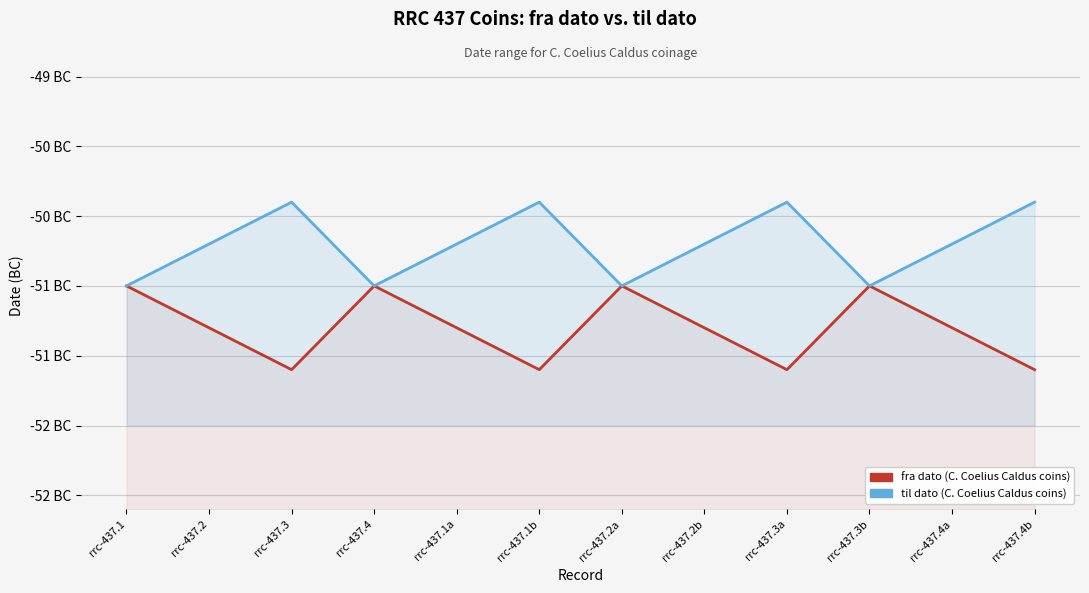

Rank the series at rrc-437.3a from highest to lowest value.

til dato, fra dato